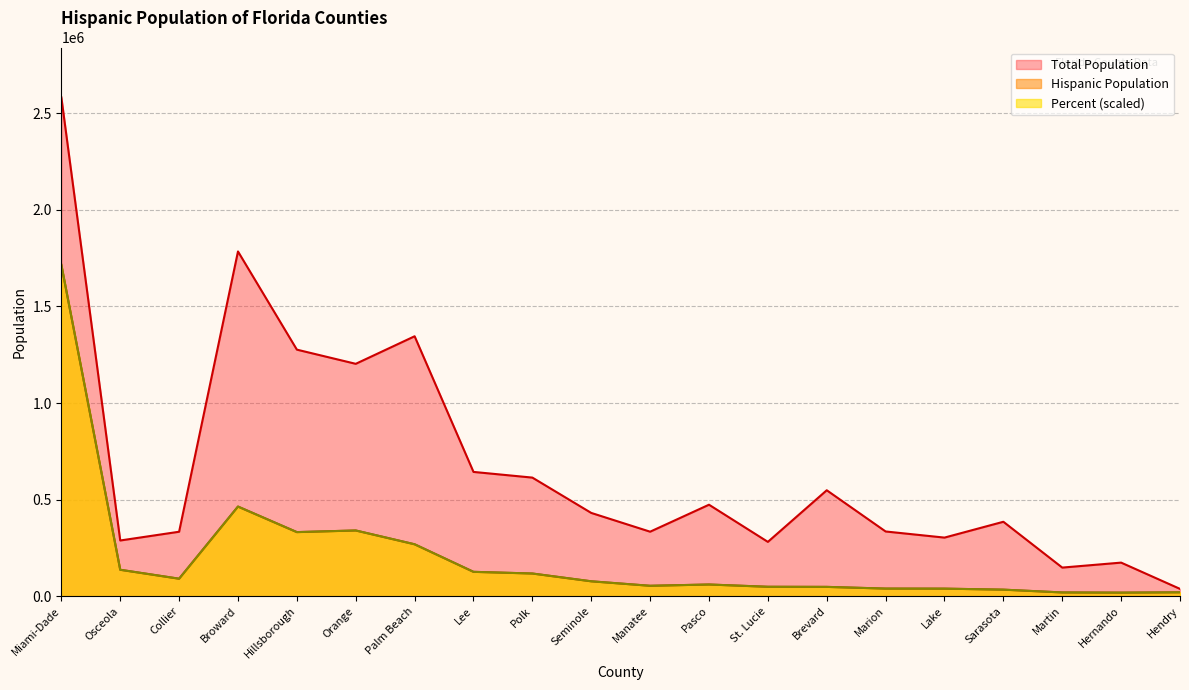

Reading left to right, transcribe all the data shown in this chart.

Hispanic Population: Miami-Dade=1715318	Osceola=136754	Collier=90510	Broward=464040	Hillsborough=331738	Orange=340200	Palm Beach=268777	Lee=126074	Polk=117404	Seminole=77063	Manatee=53858	Pasco=60488	St. Lucie=48731	Brevard=48179	Marion=39358	Lake=39061	Sarasota=33834	Martin=19370	Hernando=18383	Hendry=20110
Total Population: Miami-Dade=2582375	Osceola=288361	Collier=333663	Broward=1784715	Hillsborough=1276410	Orange=1202978	Palm Beach=1345652	Lee=643367	Polk=613950	Seminole=431074	Manatee=333880	Pasco=473566	St. Lucie=281151	Brevard=548424	Marion=335008	Lake=303317	Sarasota=385292	Martin=148077	Hernando=173808	Hendry=37808